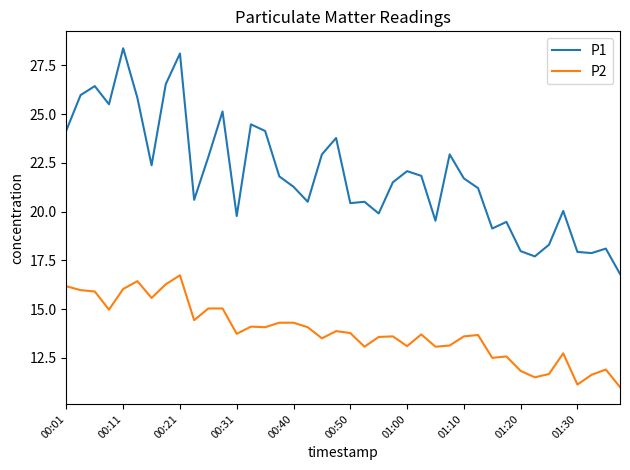

What is the highest value of the P2 series?

16.7